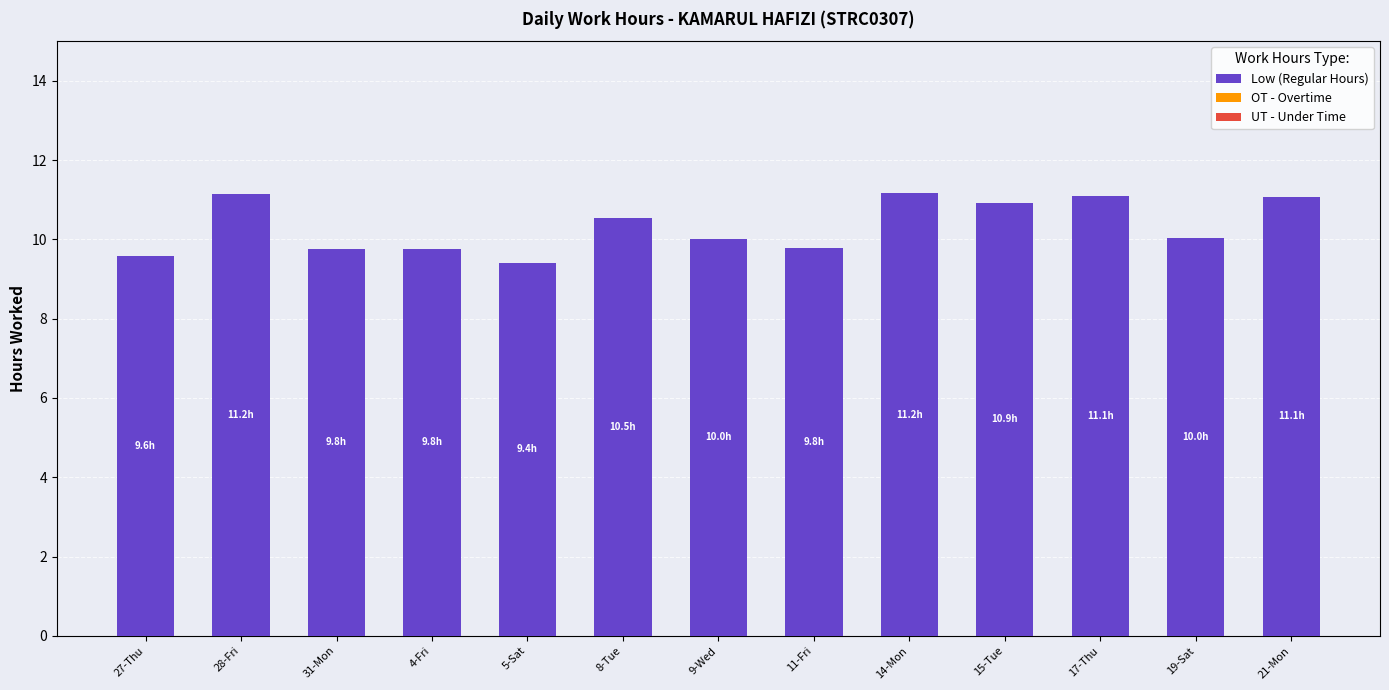

What is the ratio of the value at 28-Fri to the value at 5-Sat?

1.2